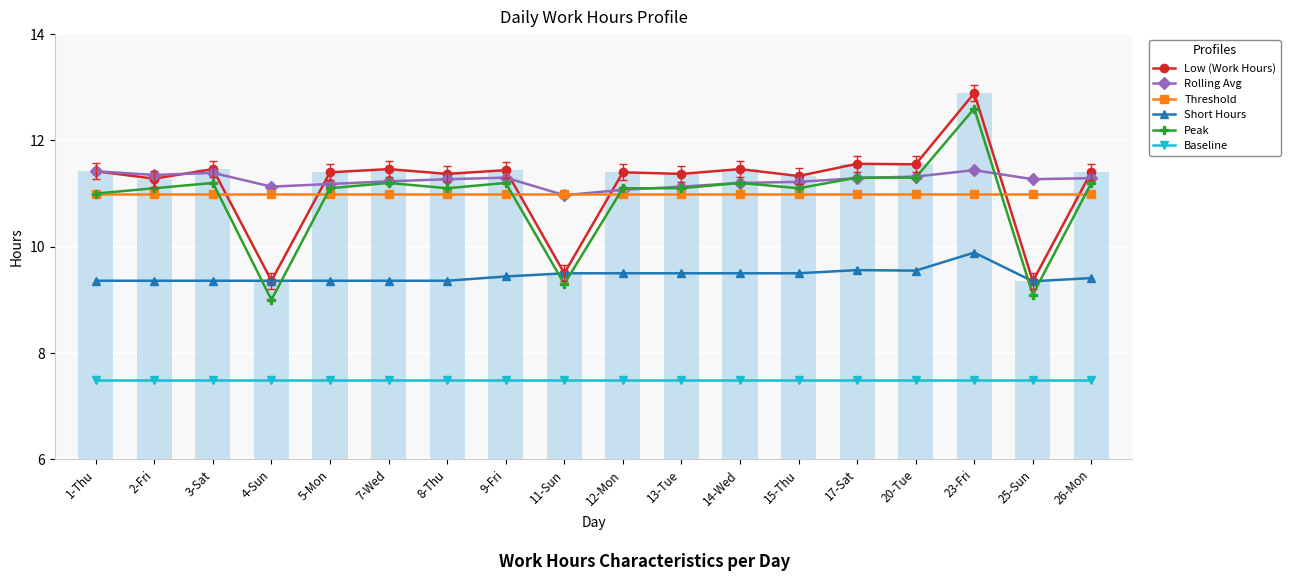

Between 7-Wed and 14-Wed, which series saw the biggest shift?

Short Hours